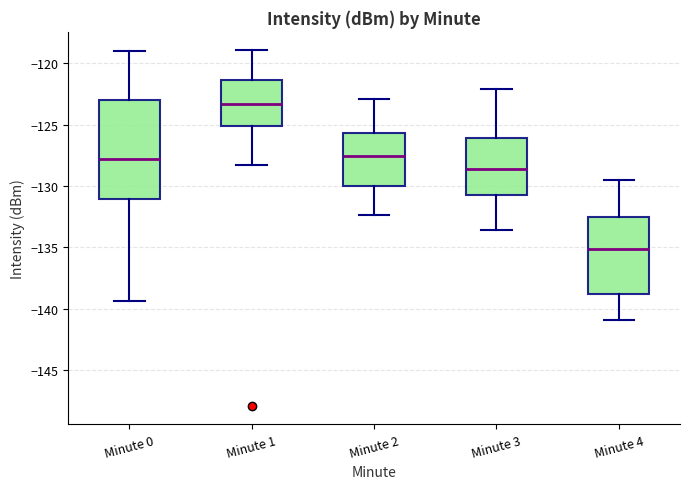

Reading left to right, read every box against the y-axis: the position of its median line, the range the box covers, and the ends of its whiskers. The values are not printed on the chart, so give them approximately, as read against the axis.

Minute 0: median -128.0, box -131.0 to -123.0, whiskers -139.5 to -119.0
Minute 1: median -123.5, box -125.0 to -121.5, whiskers -128.5 to -119.0
Minute 2: median -127.5, box -130.0 to -125.5, whiskers -132.5 to -123.0
Minute 3: median -128.5, box -130.5 to -126.0, whiskers -133.5 to -122.0
Minute 4: median -135.0, box -139.0 to -132.5, whiskers -141.0 to -129.5